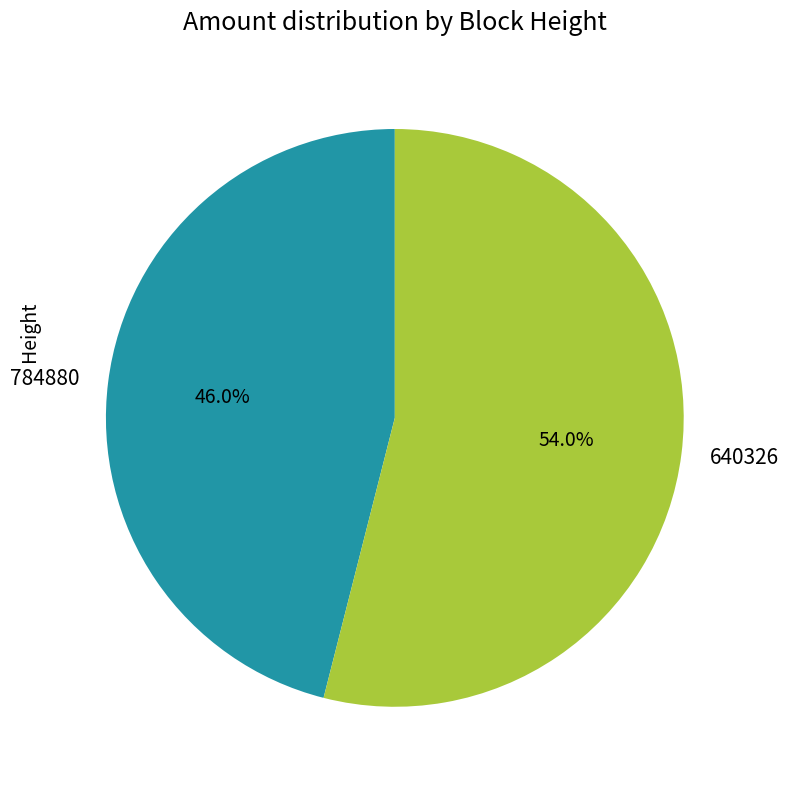

To the nearest percent, what is the average slice percentage?

50%